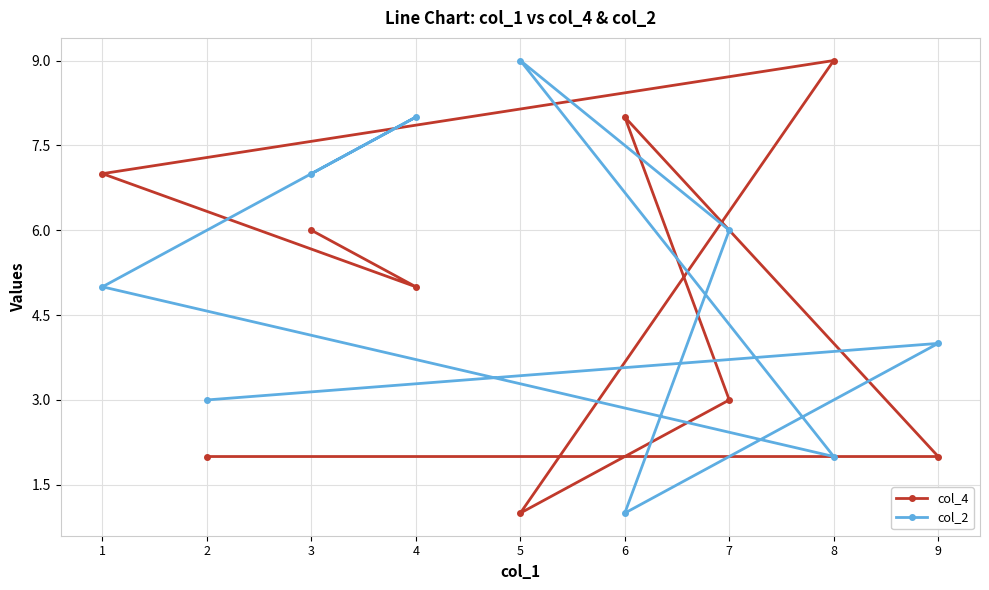

Between 2 and 3, which is larger?

3